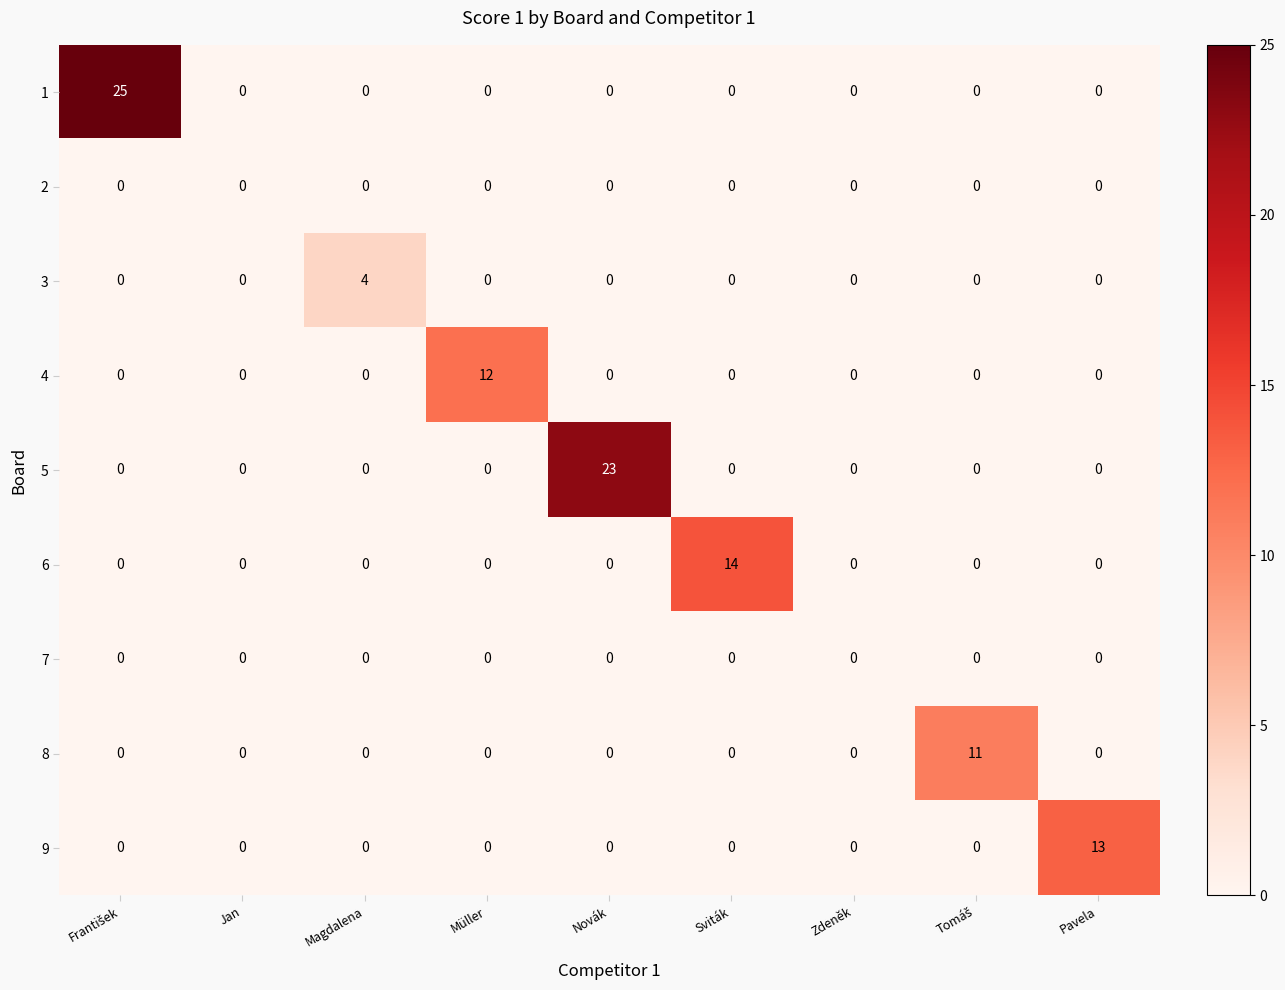

Is it true that 5 equals 13 at Müller?

False